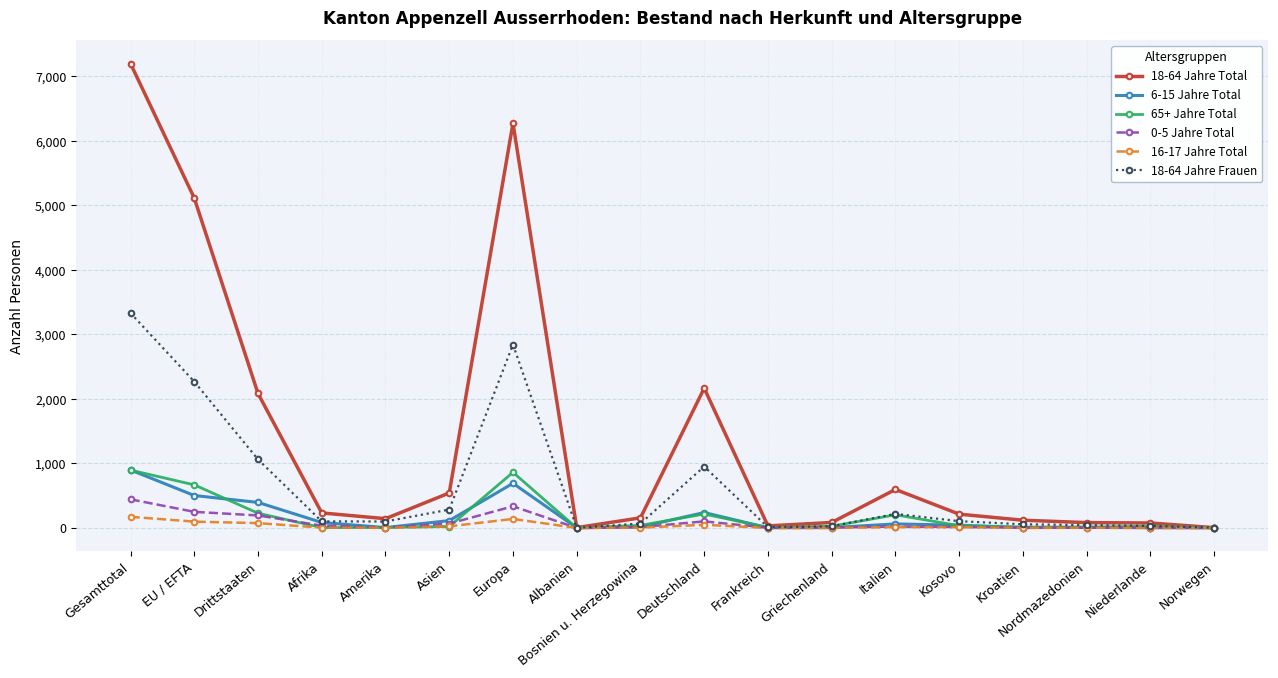

The 65+ Jahre Total series shows 1045 at EU / EFTA. True or false?

False